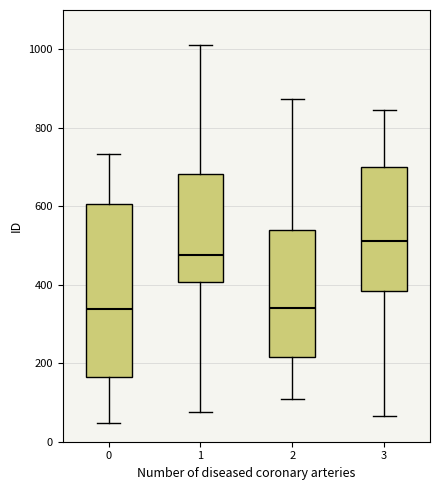

Reading left to right, transcribe this box plot: for each box, give where its median line is, the range the box spans, and where its two whiskers end, as read against the y-axis. The values are not printed on the chart, so give them approximately, as read against the axis.

0: median 340, box 160 to 600, whiskers 40 to 740
1: median 480, box 400 to 680, whiskers 80 to 1020
2: median 340, box 220 to 540, whiskers 100 to 880
3: median 520, box 380 to 700, whiskers 60 to 840